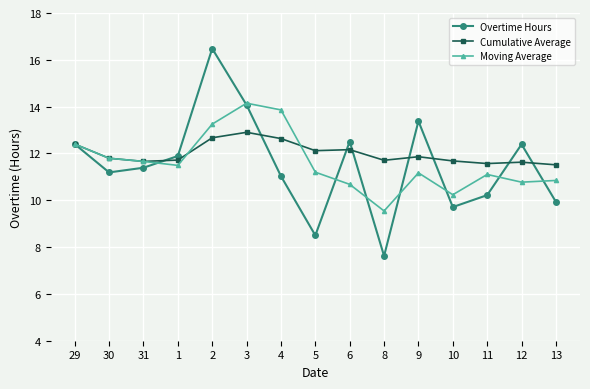

What is the label of the 4th point from the left?

1